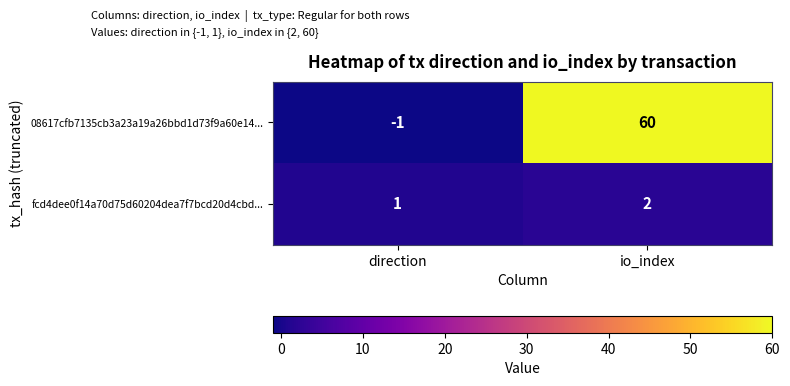

List the series in order of their overall mean, highest first.

08617cfb7135cb3a23a19a26bbd1d73f9a60e14..., fcd4dee0f14a70d75d60204dea7f7bcd20d4cbd...